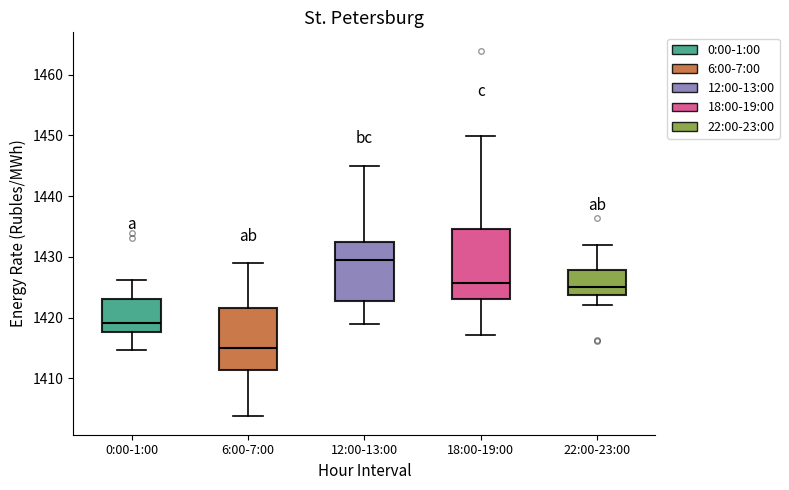

Where does the lower whisker of the box for 18:00-19:00 end on the y-axis? The values are not printed on the chart, so give them approximately, as read against the axis.

1417